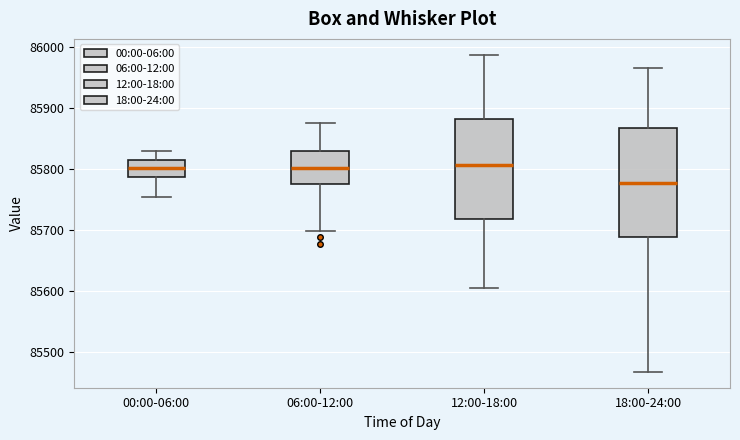

Reading left to right, transcribe this box plot: for each box, give where its median line is, the range the box spans, and where its two whiskers end, as read against the y-axis. The values are not printed on the chart, so give them approximately, as read against the axis.

00:00-06:00: median 85800, box 85790 to 85810, whiskers 85750 to 85830
06:00-12:00: median 85800, box 85780 to 85830, whiskers 85700 to 85870
12:00-18:00: median 85810, box 85720 to 85880, whiskers 85610 to 85990
18:00-24:00: median 85780, box 85690 to 85870, whiskers 85470 to 85970